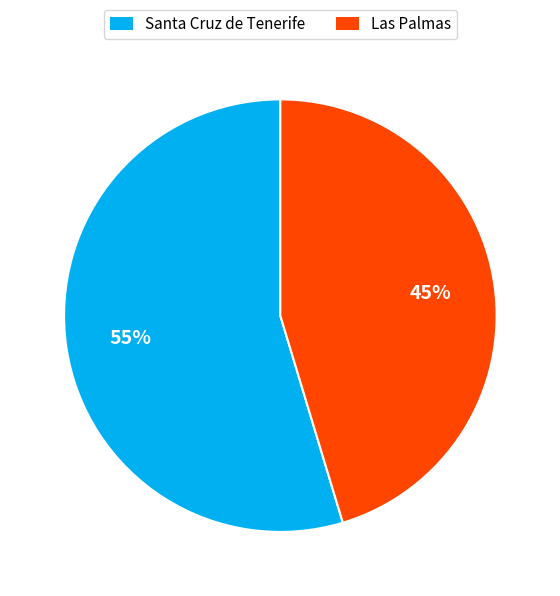

Combined, do Las Palmas and Santa Cruz de Tenerife account for over 50%?

Yes